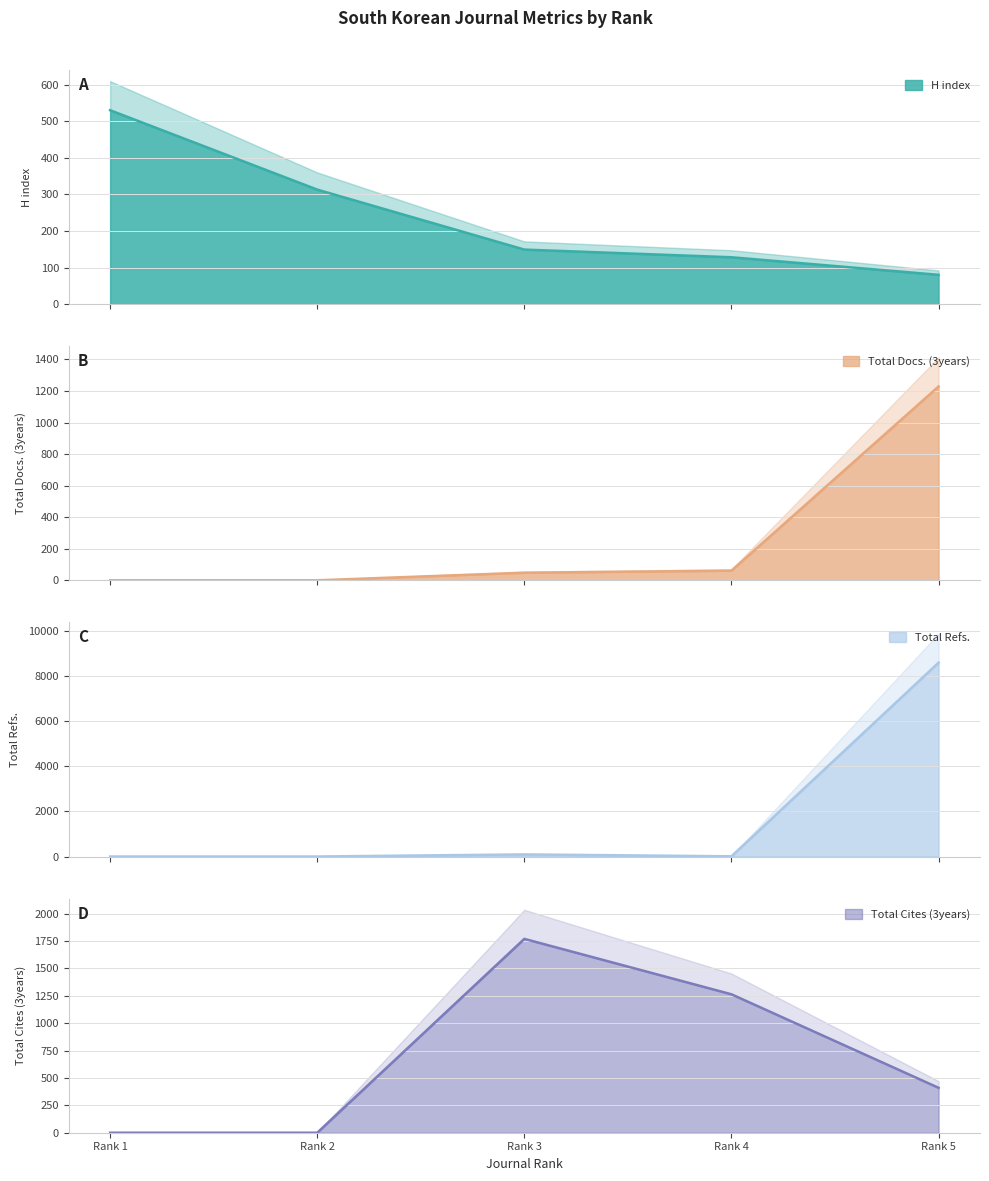

How many interior local peaks does the Total Cites (3years) series have?

1